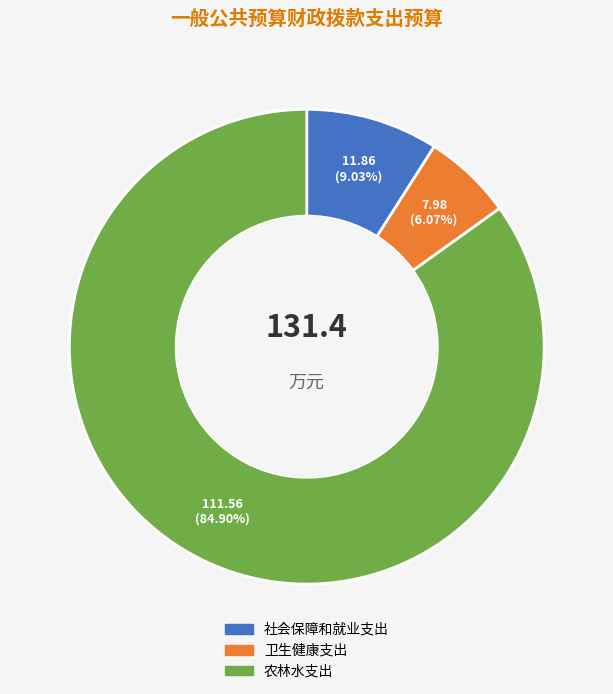

What is the majority slice?

农林水支出